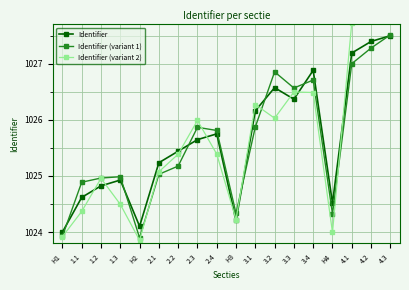

What is the spread (max minus min) of values at 3.3?

0.2